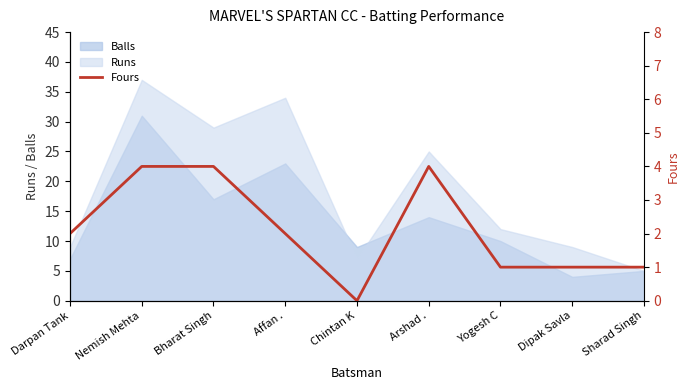

Is it true that Balls equals 9 at Arshad .?

False